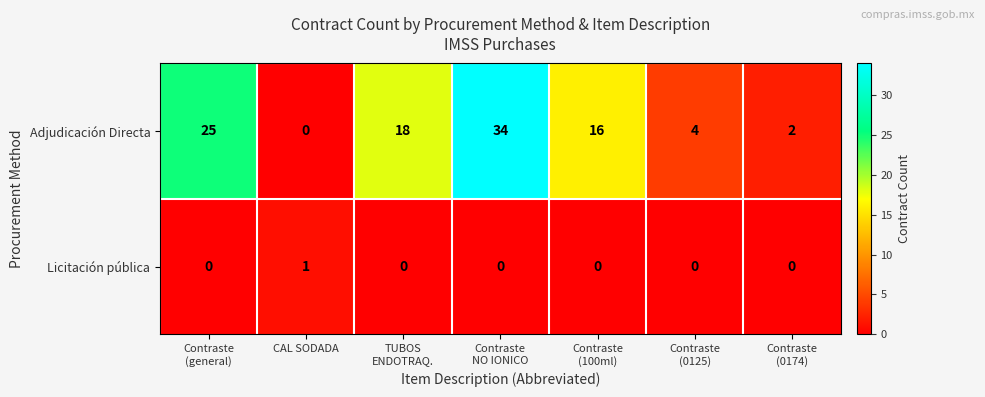

Rank the series by their maximum value, from lowest to highest.

Licitación pública, Adjudicación Directa